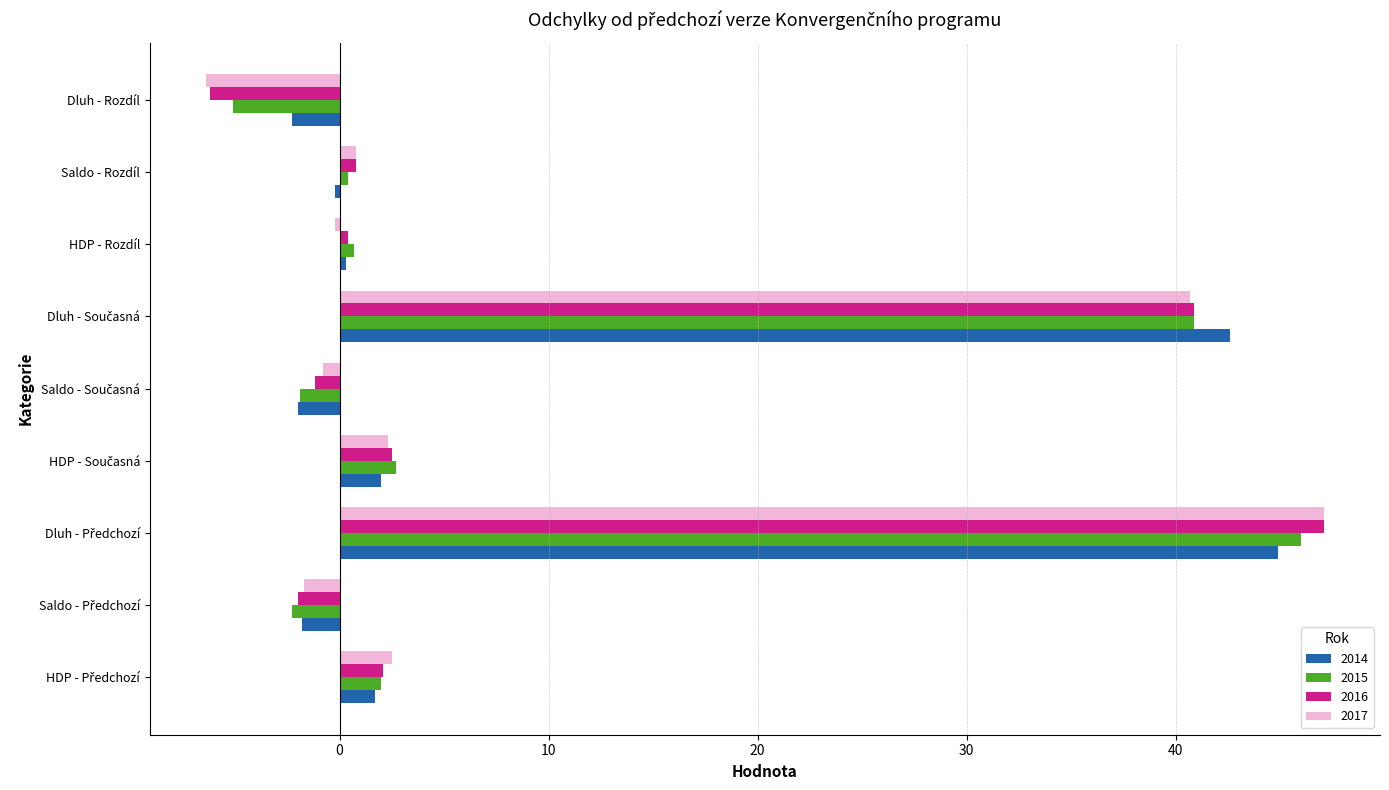

What is the average value of the 2015 series?

9.3